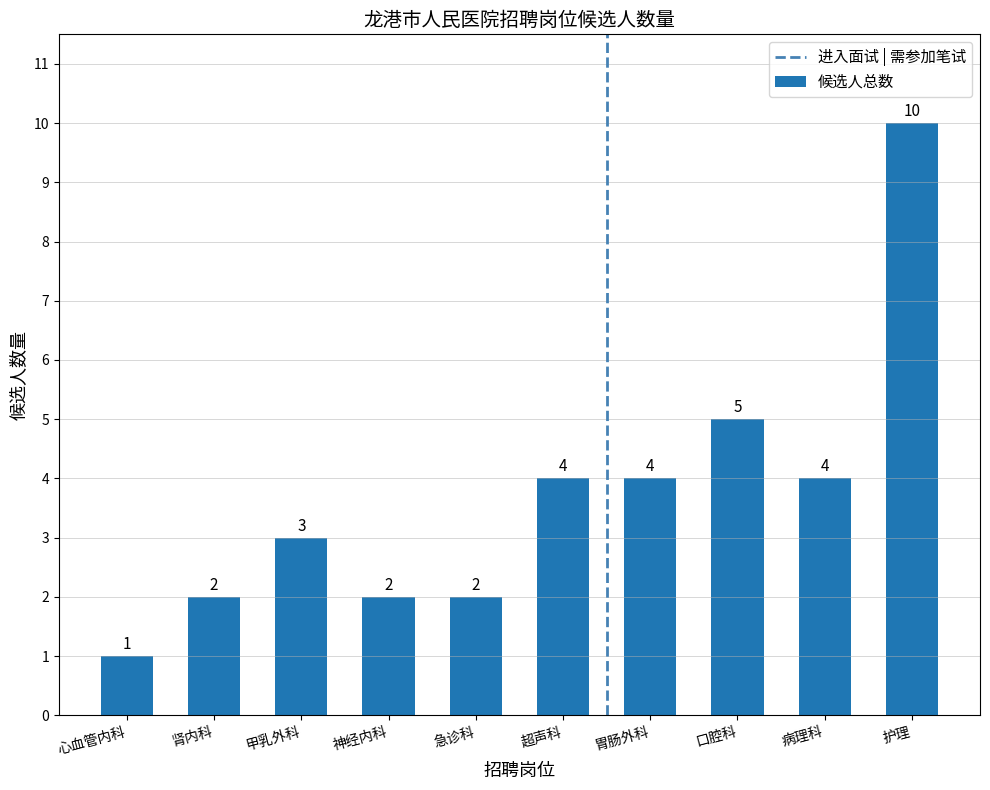

How many data points does each series have?

10